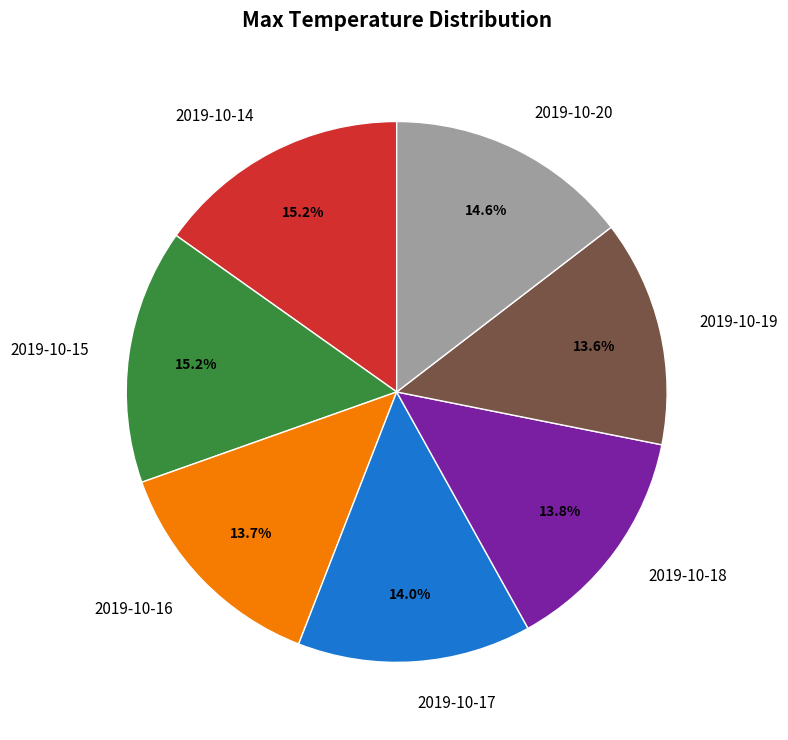

How much of the chart is everything except 2019-10-20?

85.4%